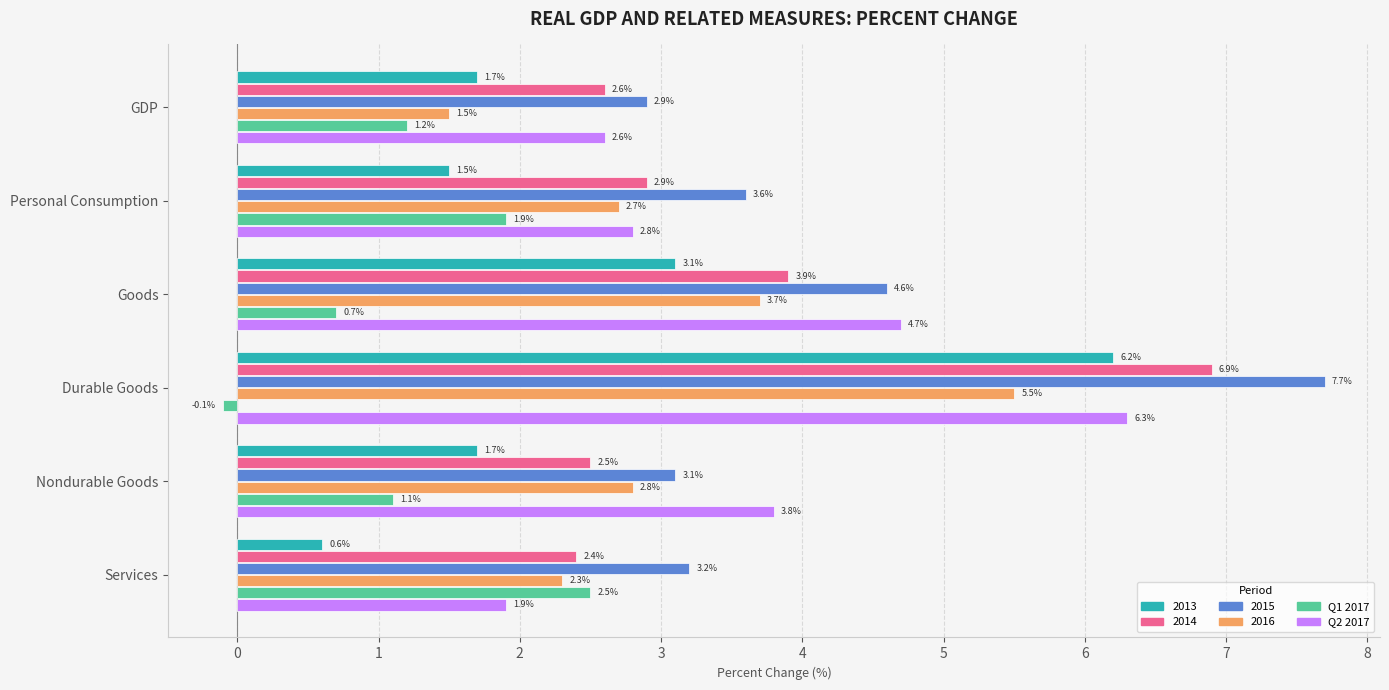

At which category is the sum across all series the highest?

Durable Goods